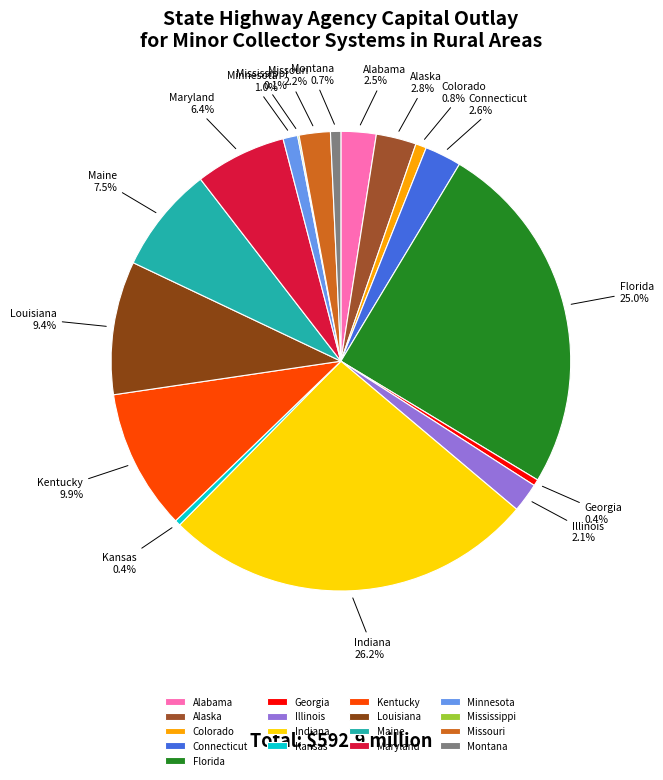

What is the ratio of the value at Maryland to the value at Connecticut?

2.5